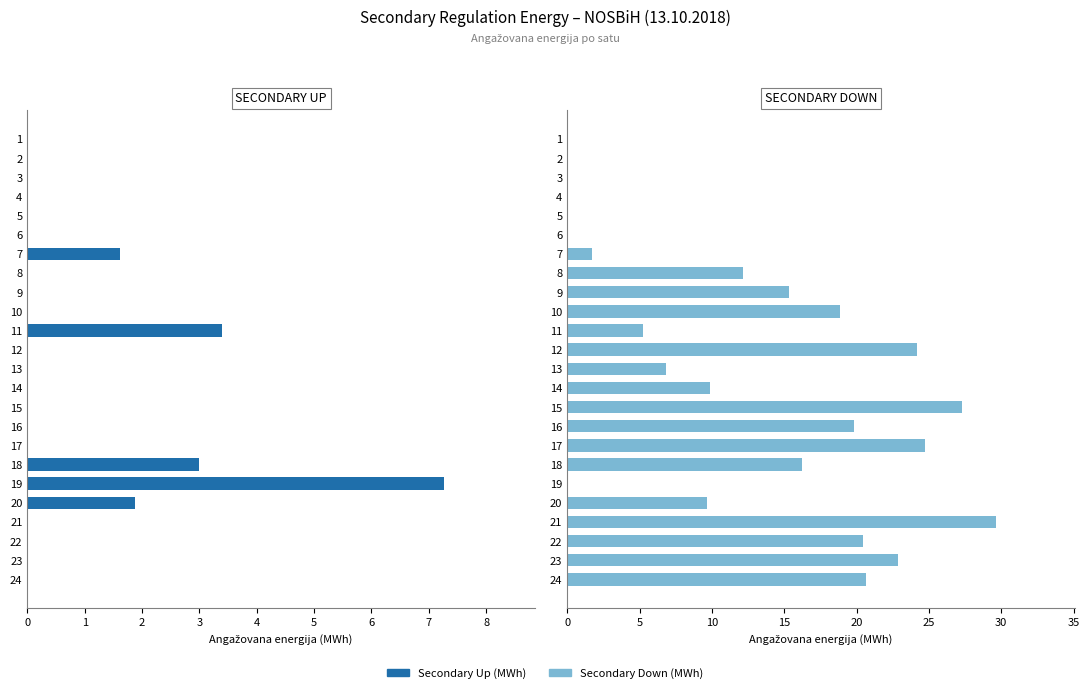

How many bars are there in total?

48